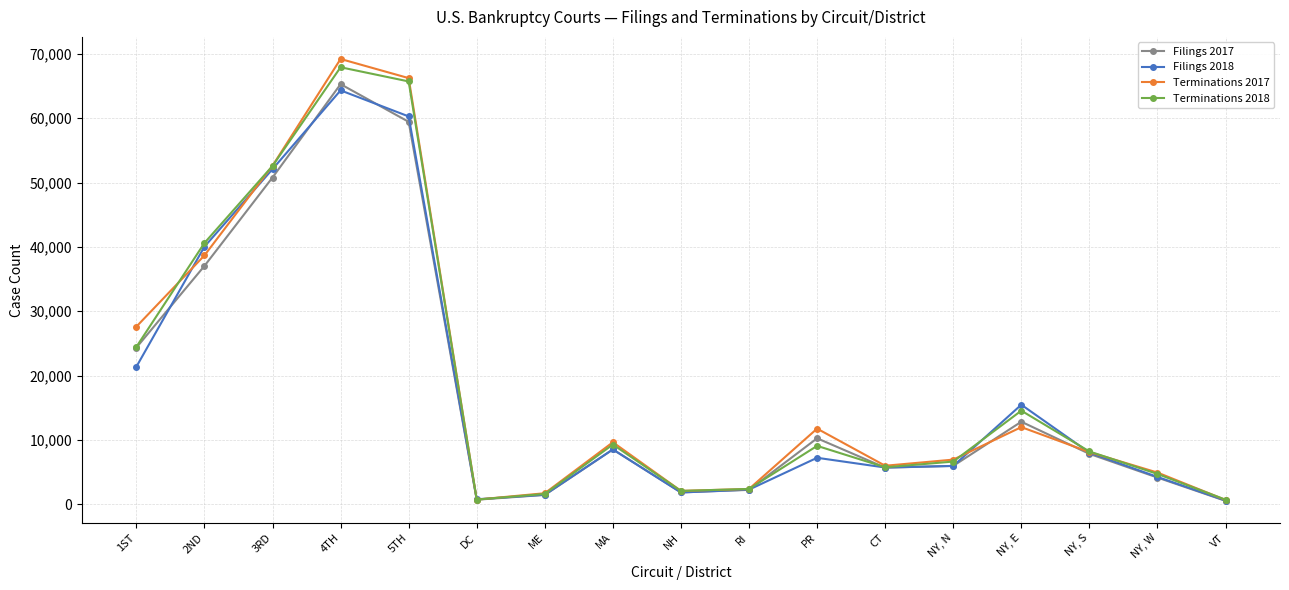

The value of Filings 2018 at 1ST is 34173. True or false?

False